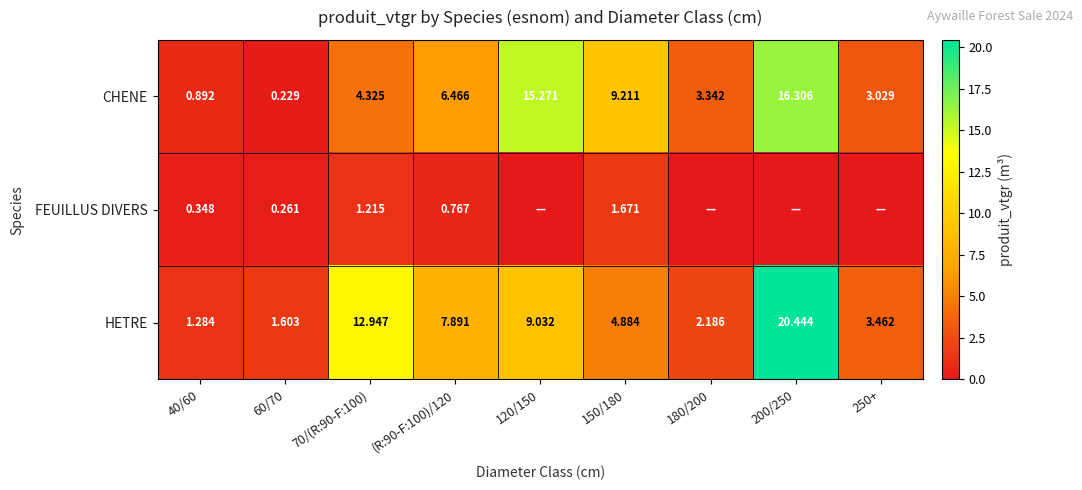

Which has a higher value, 200/250 or (R:90-F:100)/120?

200/250